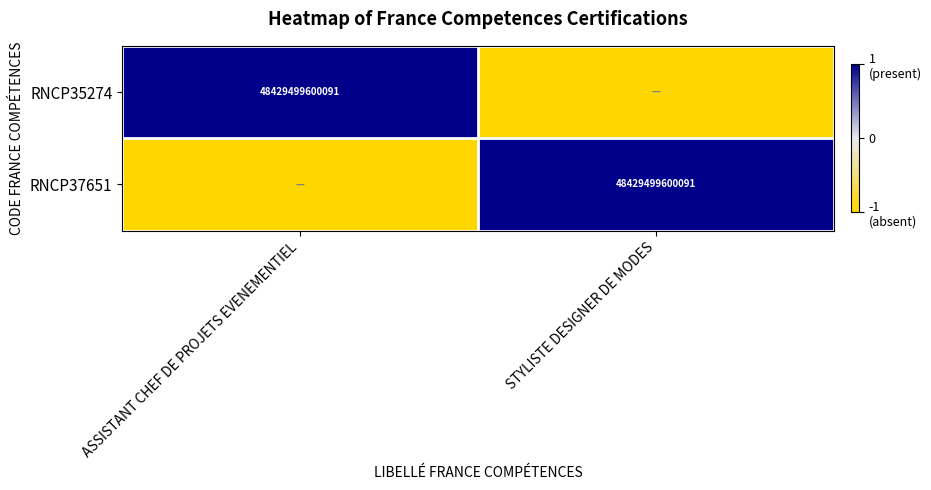

The RNCP37651 series shows 32677058159202 at STYLISTE DESIGNER DE MODES. True or false?

False